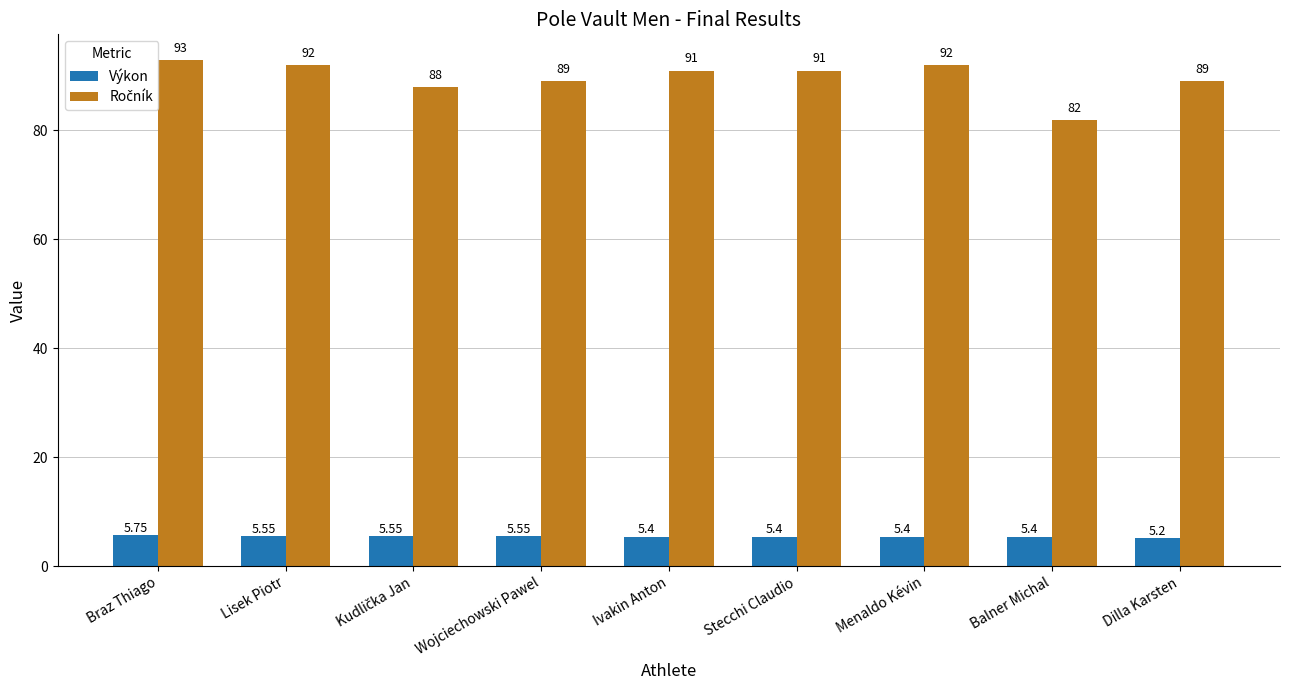

At which label is Výkon closest to 5?

Dilla Karsten